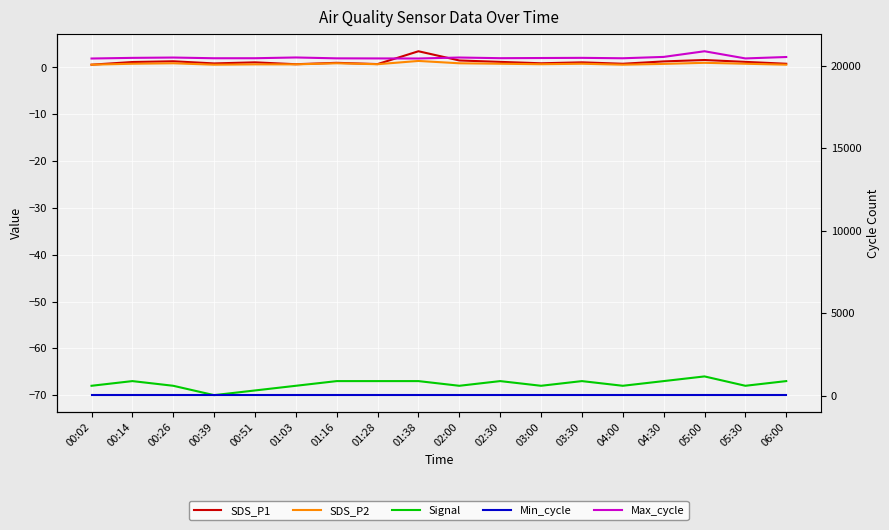

Between 01:16 and 02:30, which is larger?

02:30